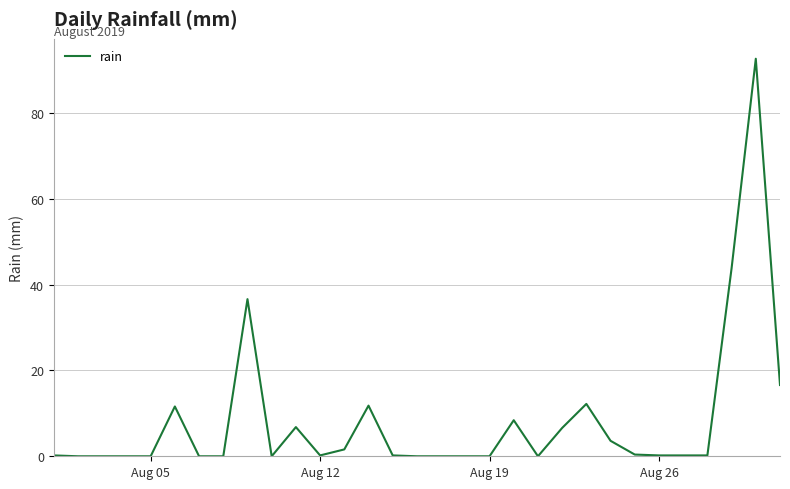

What is the maximum value shown in the chart?

92.6